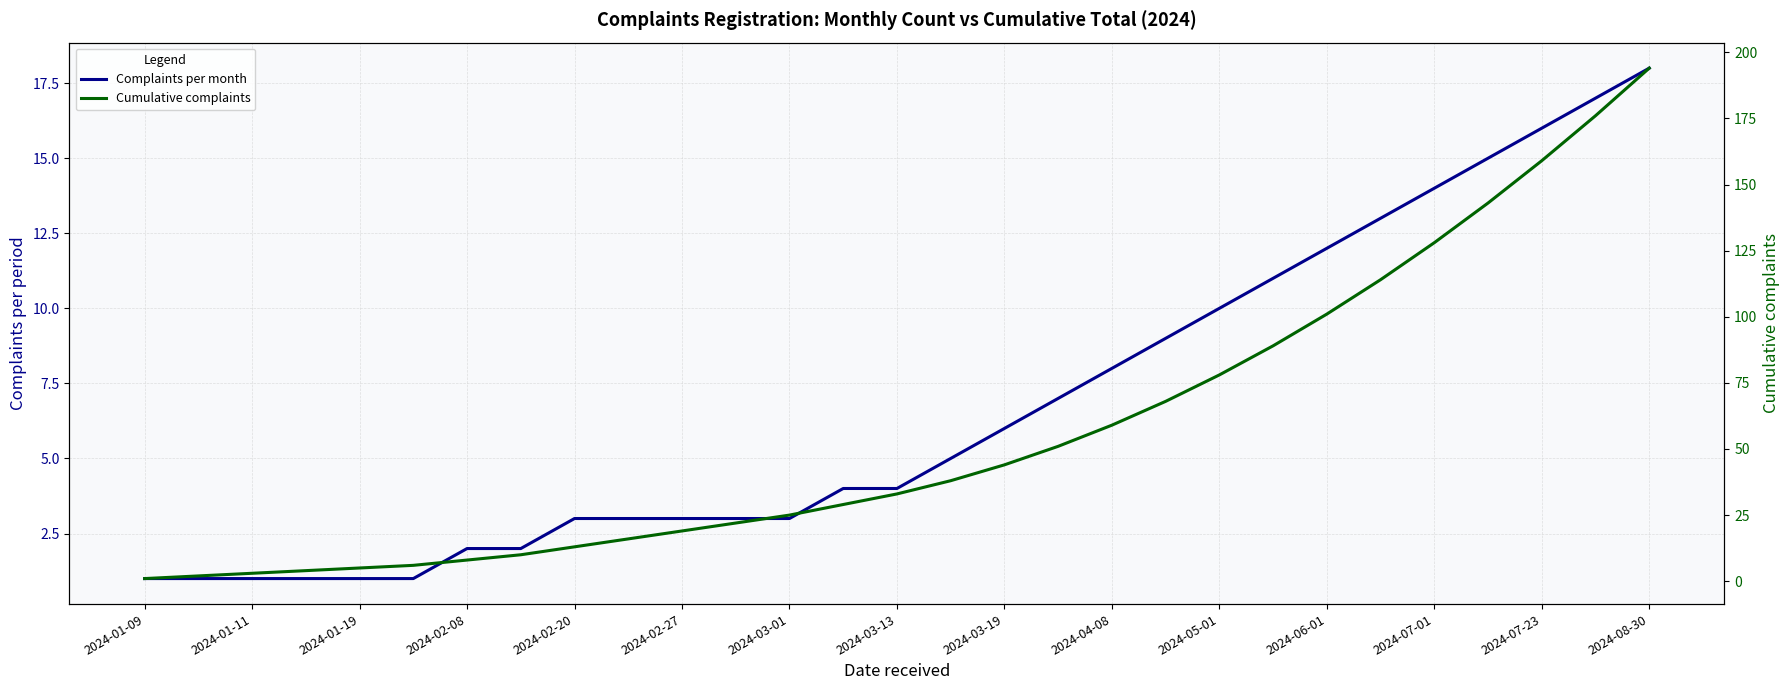

Rank the series at 2024-03-13 from highest to lowest value.

Cumulative complaints, Complaints per month